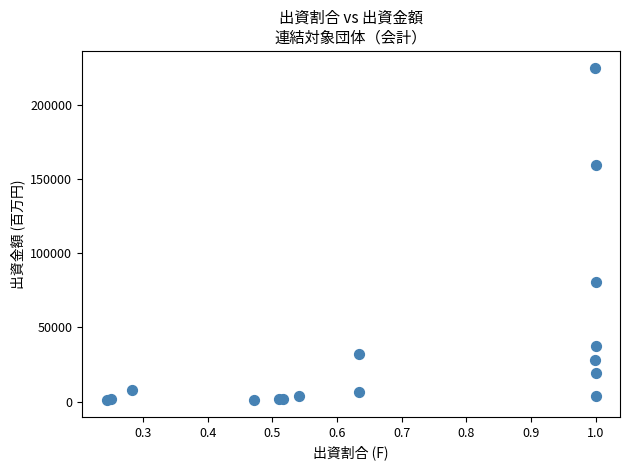

What Y value in the scatter plot is closest to 112919?

80576